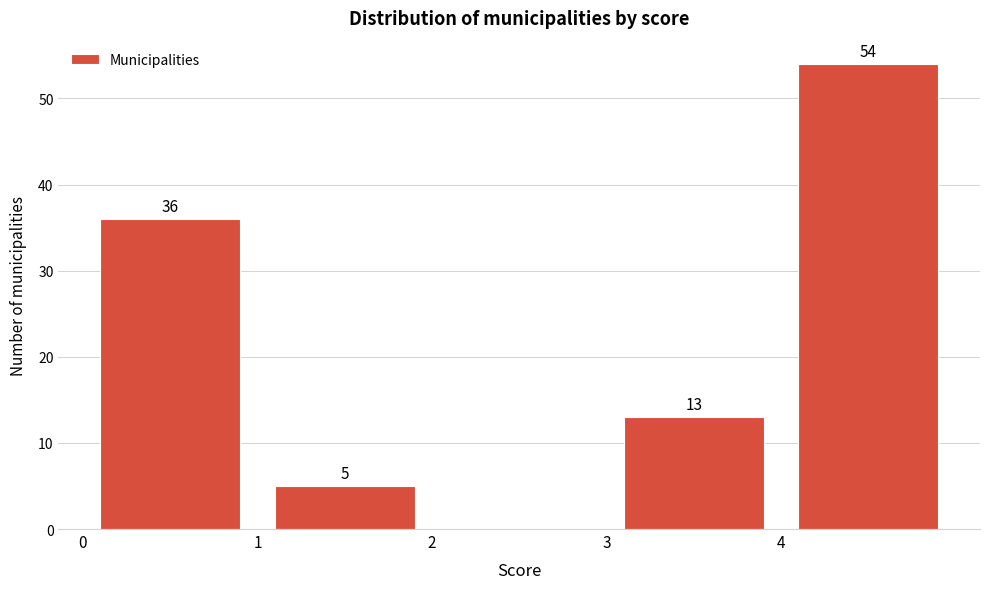

Which range on the x-axis has the tallest bar?

4 to 5